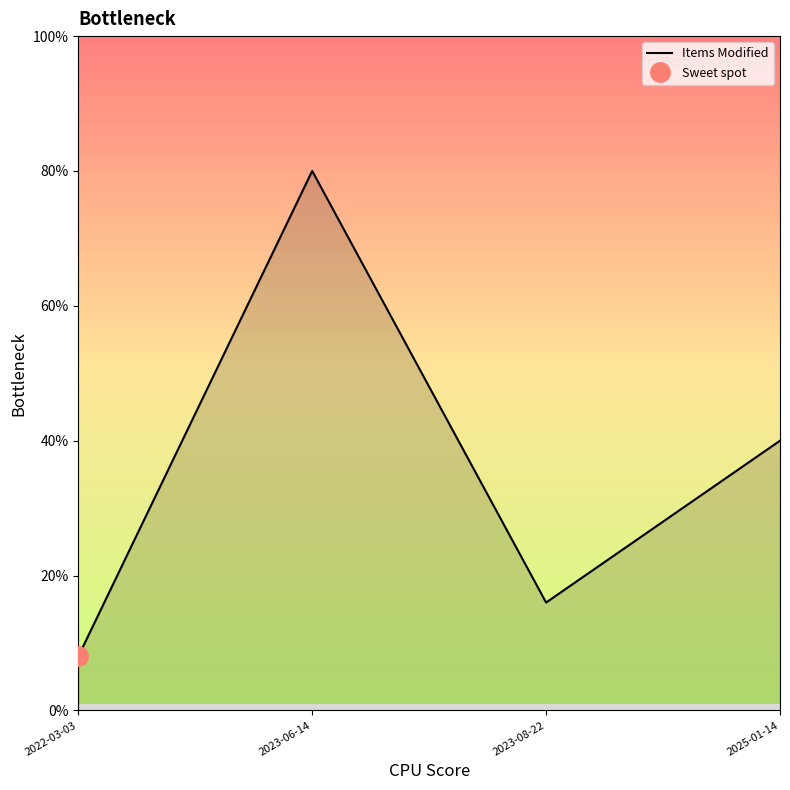

How many points are lower than both their immediate neighbors (excluding endpoints)?

1